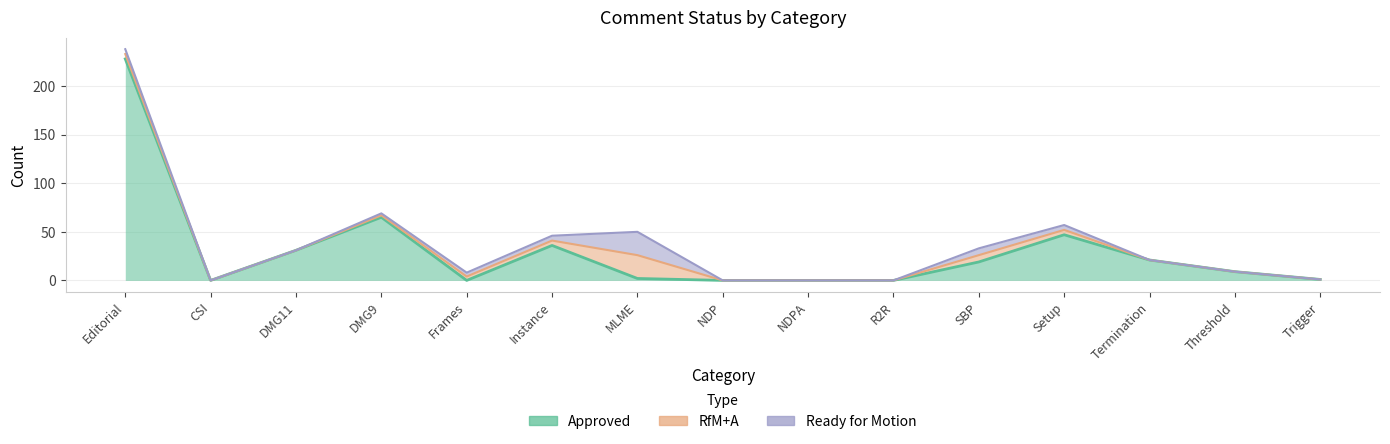

What is the label of the 3rd point from the left?

DMG11